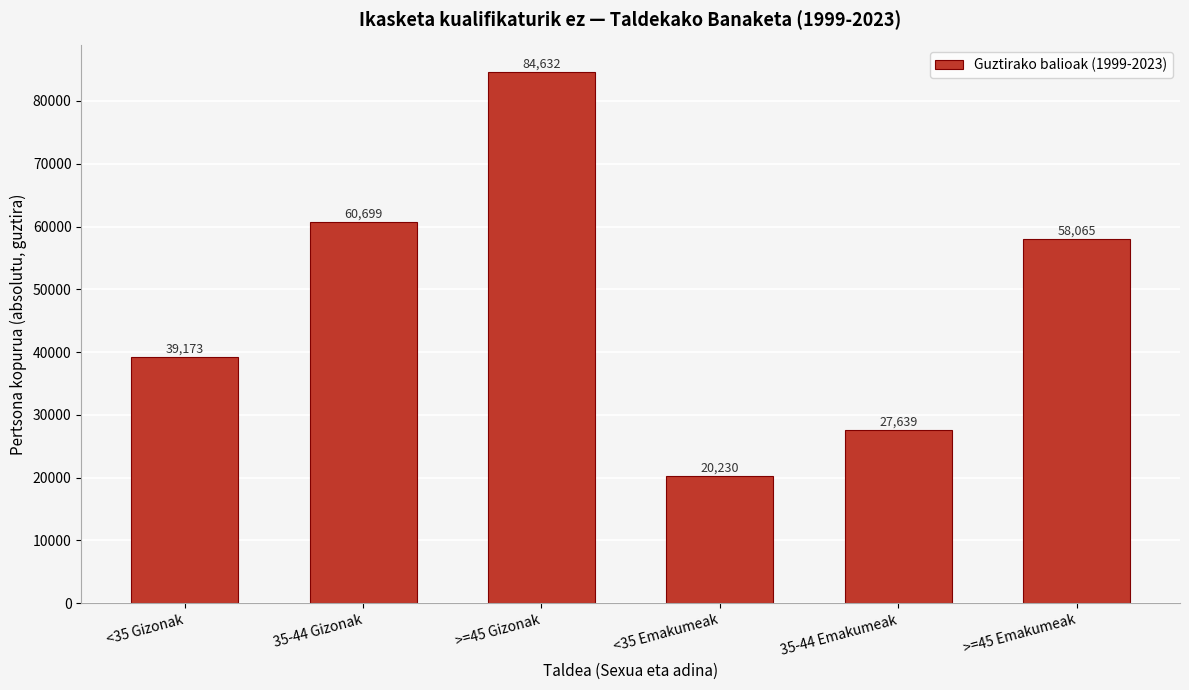

Which label corresponds to the largest value in the chart?

>=45 Gizonak